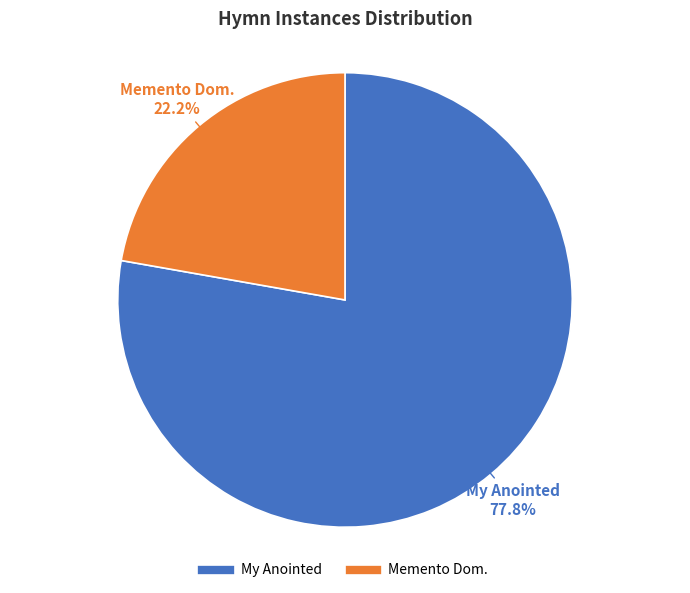

What is the total percentage of My Anointed and Memento Dom.?

100.0%